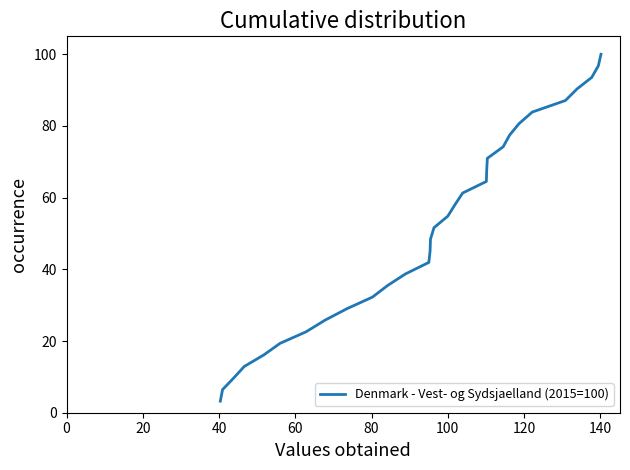

What is the difference between the maximum and minimum values?

96.8